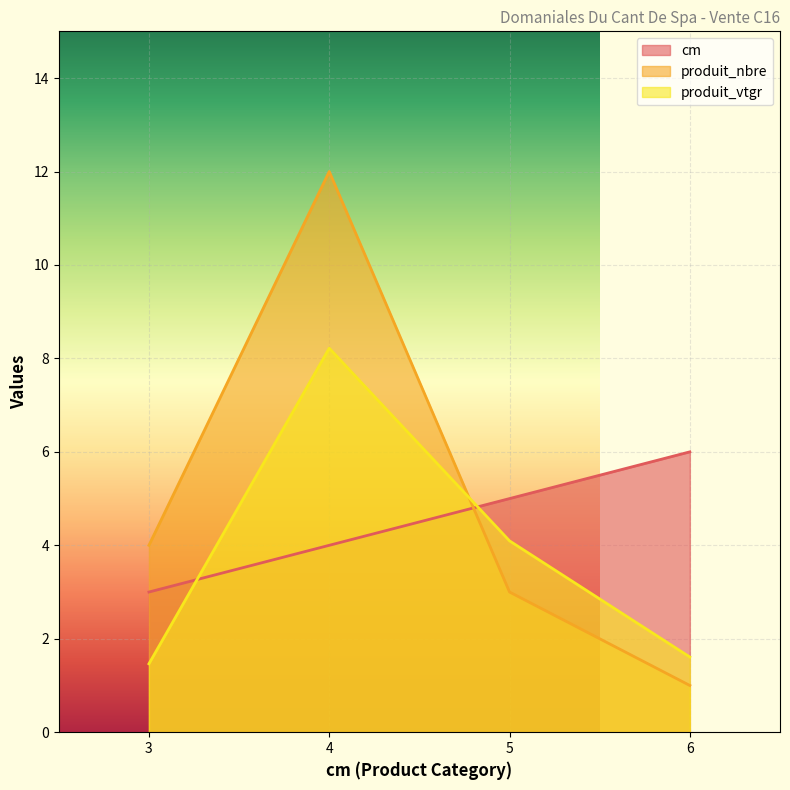

What is the difference between the maximum and minimum values in the produit_vtgr series?

6.8